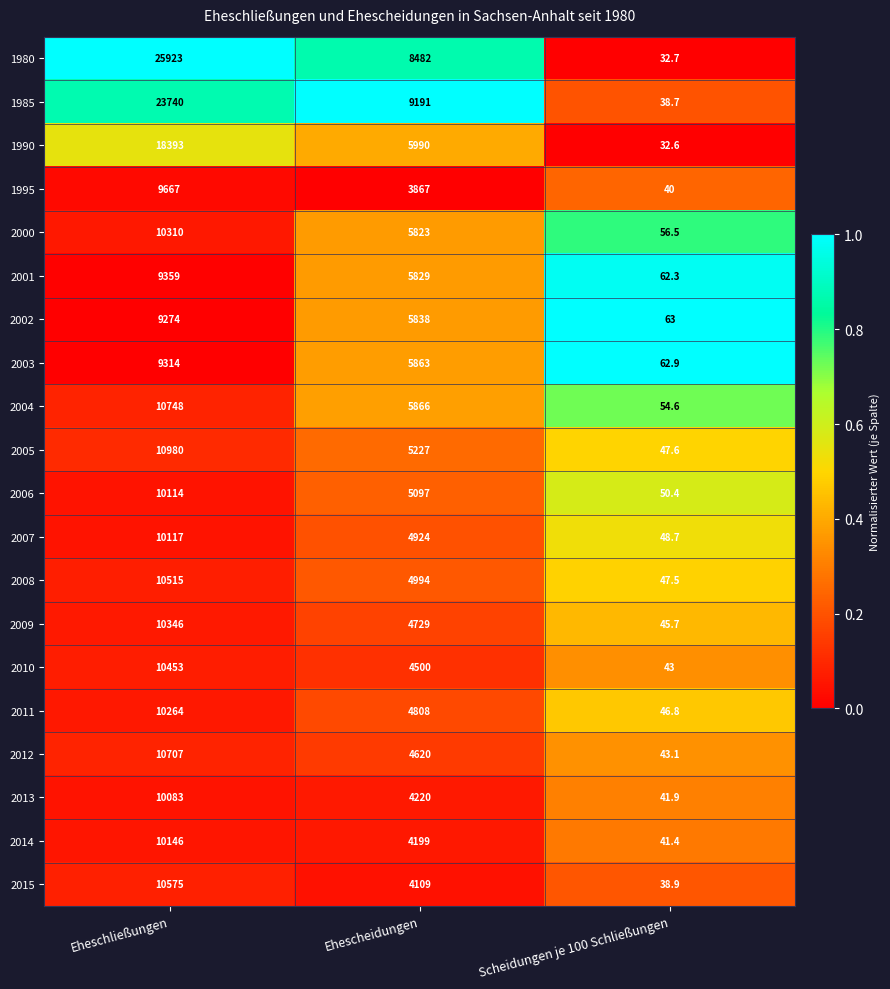

Is the value of 1985 at Ehescheidungen greater than the value of 2000 at Scheidungen je 100 Schließungen?

Yes